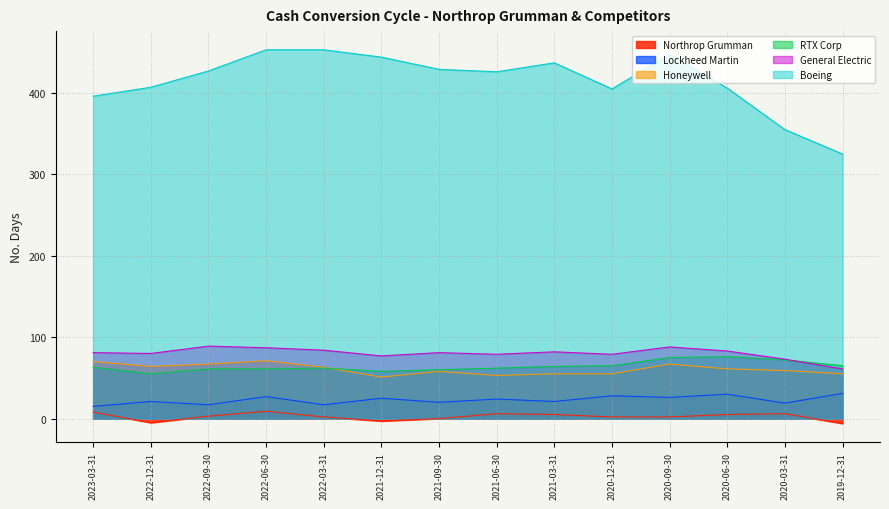

What are all the series names shown in the legend?

Northrop Grumman, Lockheed Martin, Honeywell, RTX Corp, General Electric, Boeing